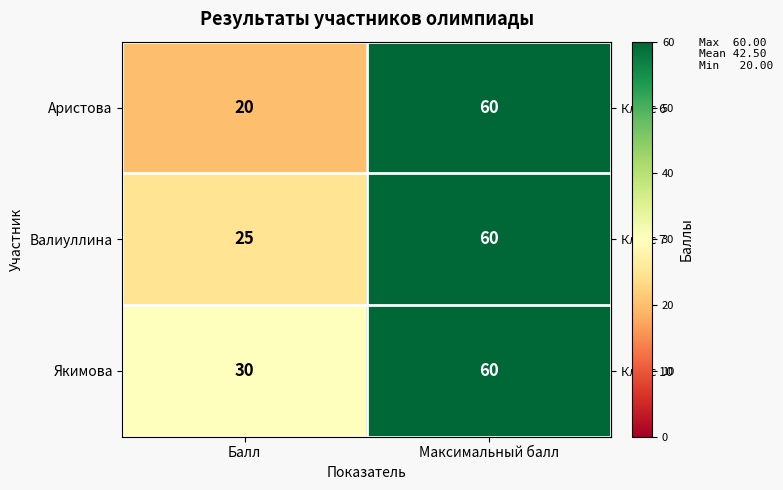

Which series has the largest range (max minus min)?

Аристова